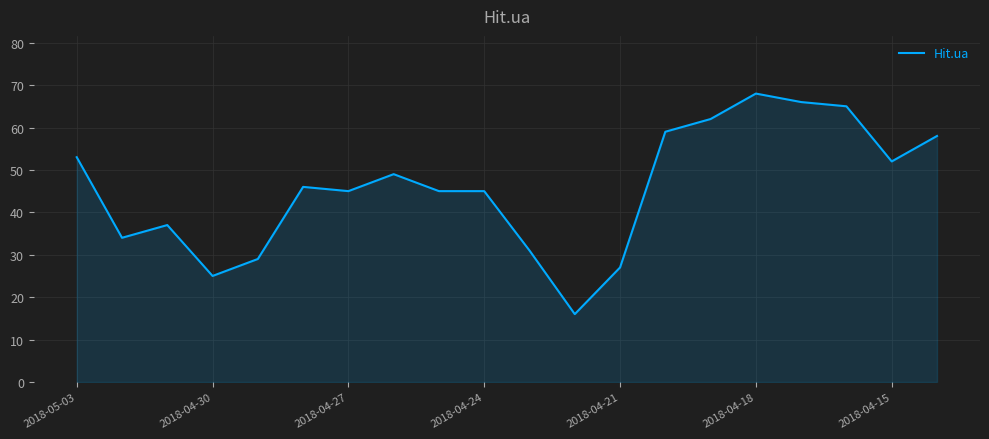

How many lines are shown in the chart?

1